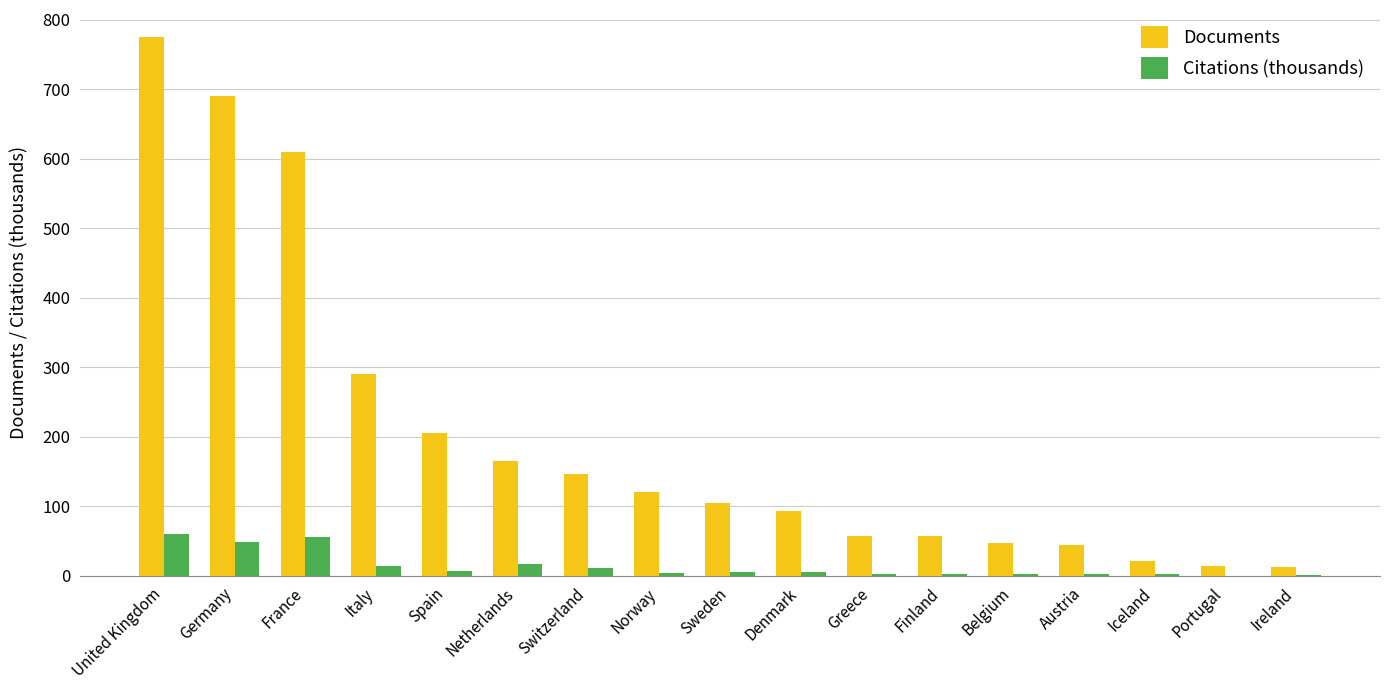

Where does the Documents series first go above 105?

United Kingdom